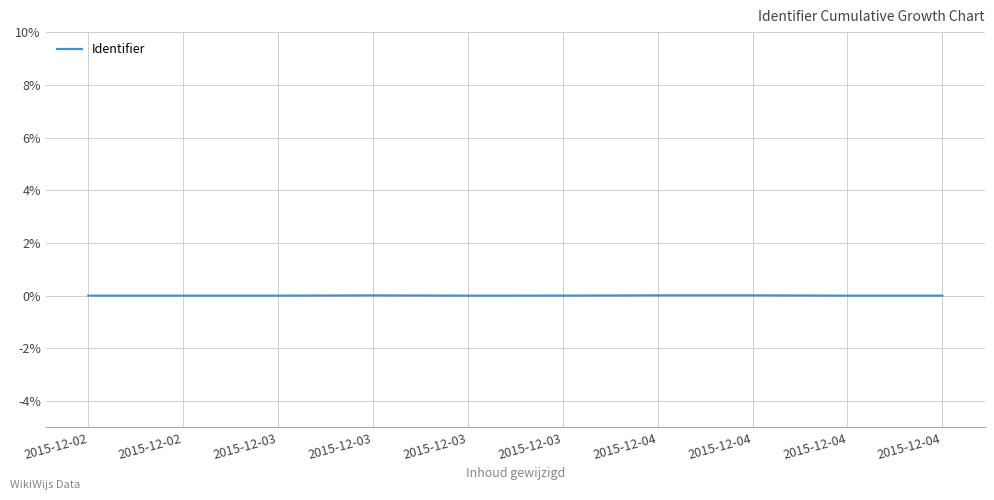

At which category does the chart reach its peak across all series?

2015-12-04